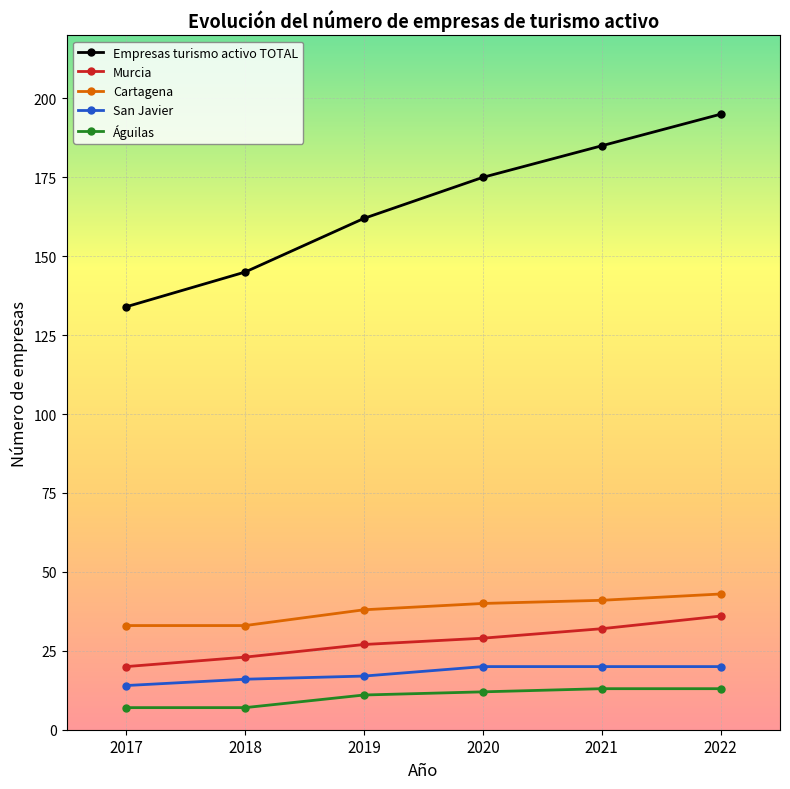

The Águilas series shows 13 at 2022. True or false?

True